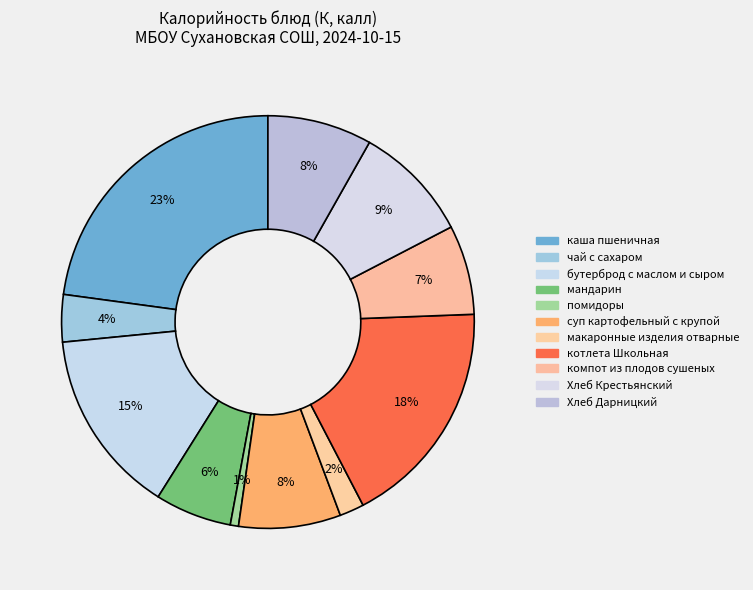

How many slices are in this pie chart?

11